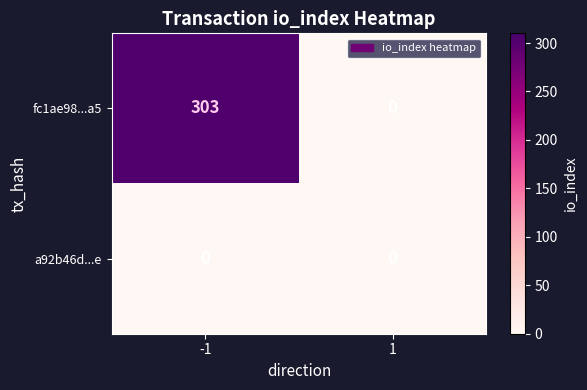

What is the average value of the fc1ae98...a5 series?

152